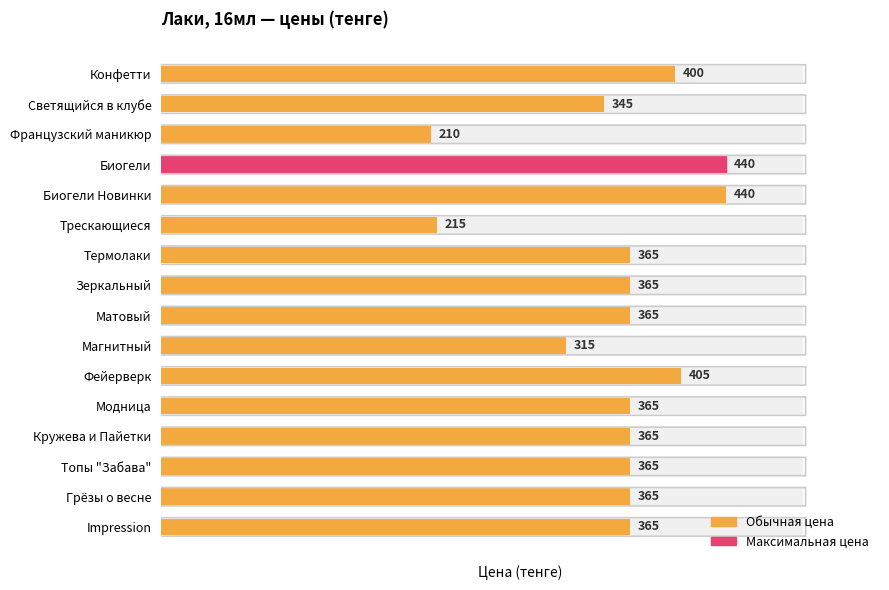

What is the change in value from Магнитный to Impression?

+50